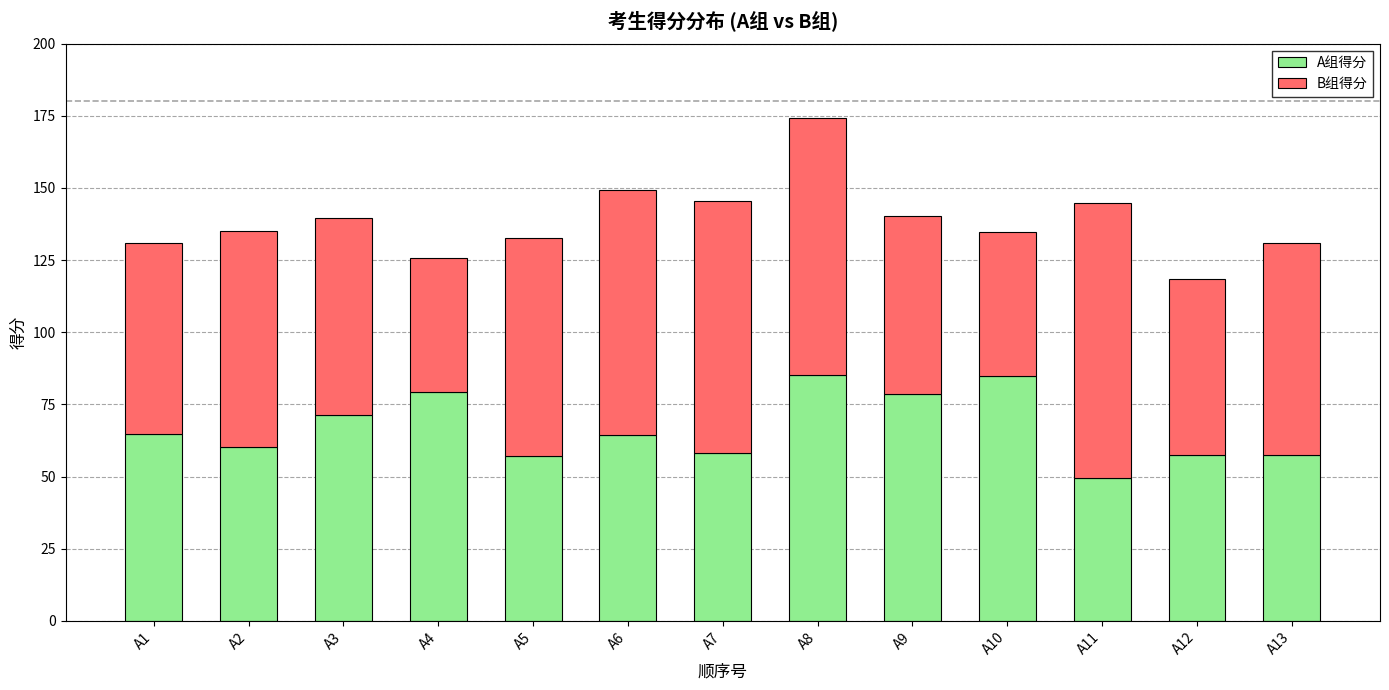

What is the difference between the A组得分 values at A11 and A5?

7.6